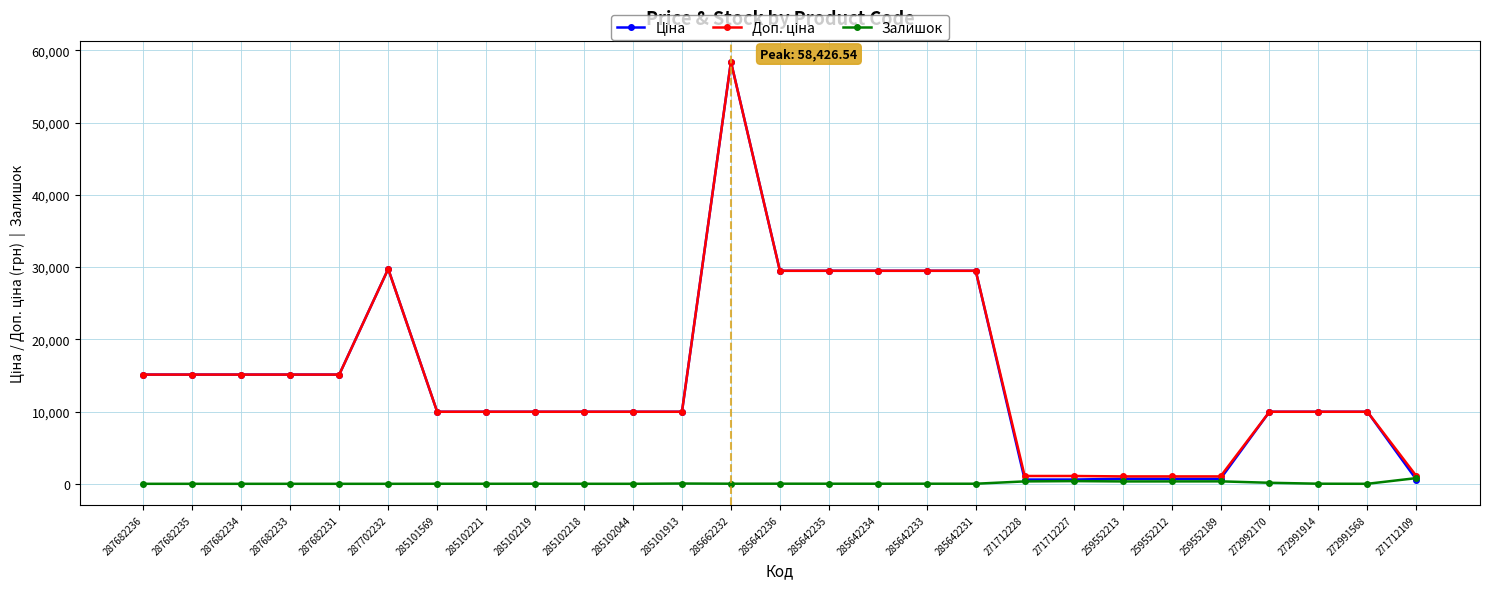

True or false: Залишок has more than 1 interior local peaks.

True